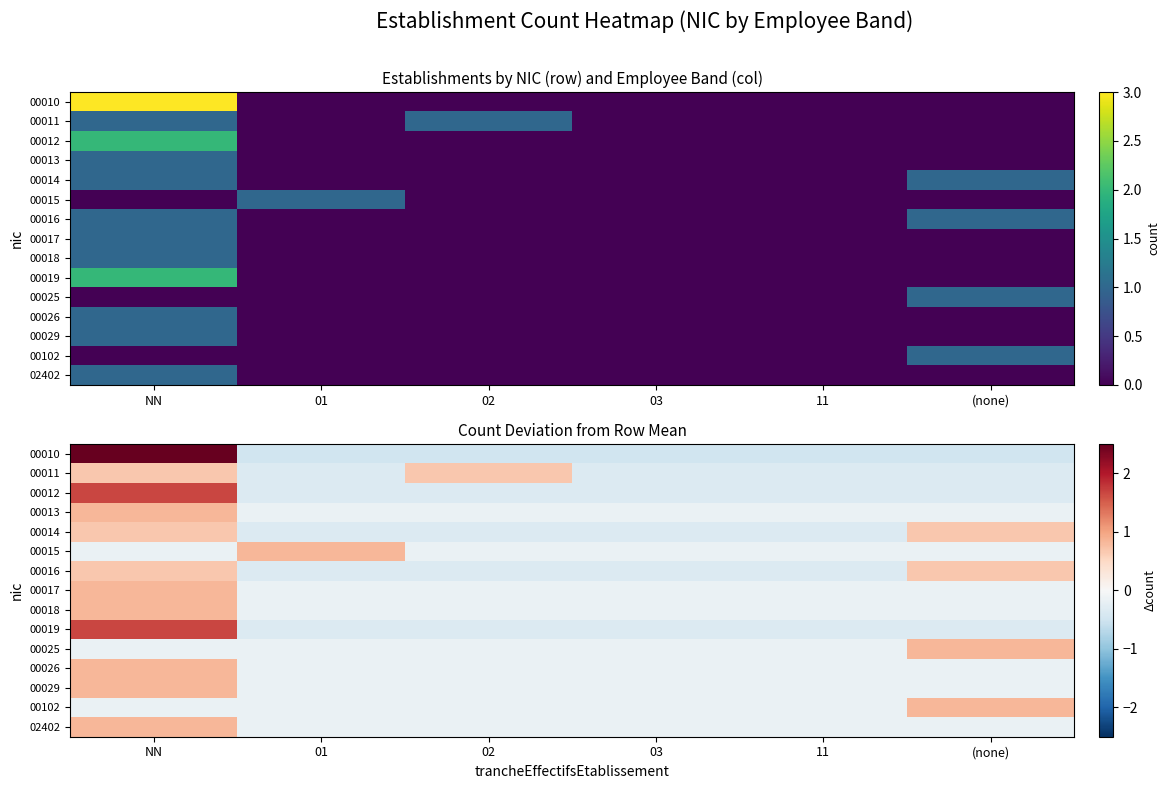

What is the total value across all series at 02?

-2.7